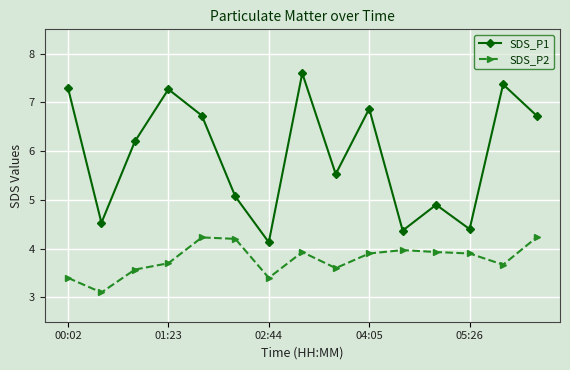

Count the number of data series in this chart.

2